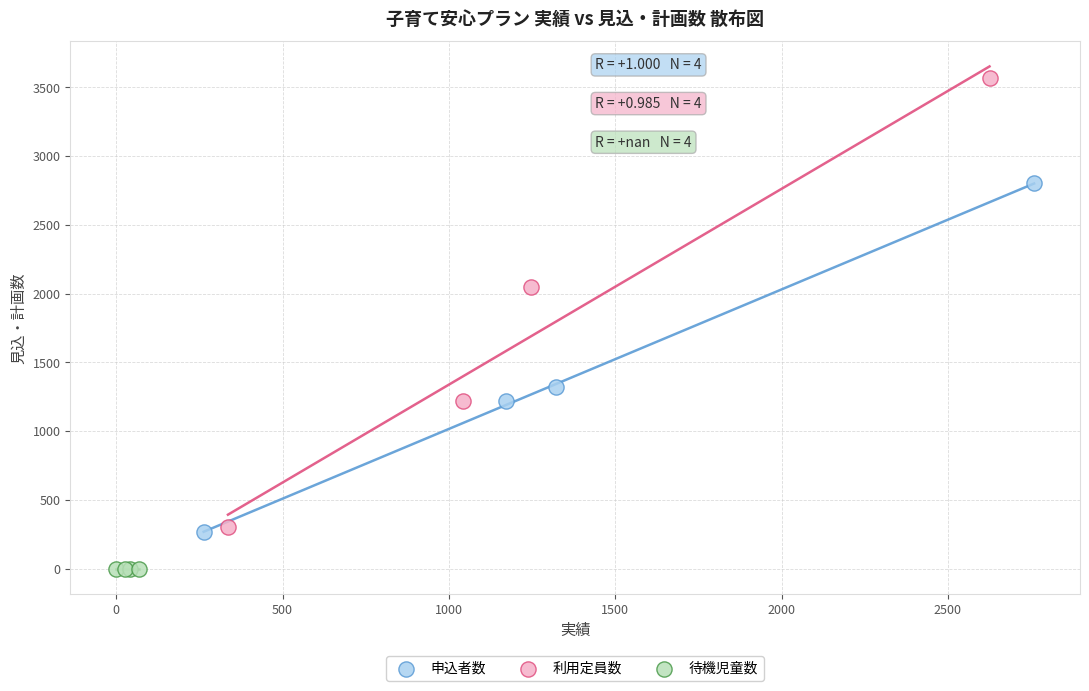

Which series reaches the maximum Y coordinate?

利用定員数